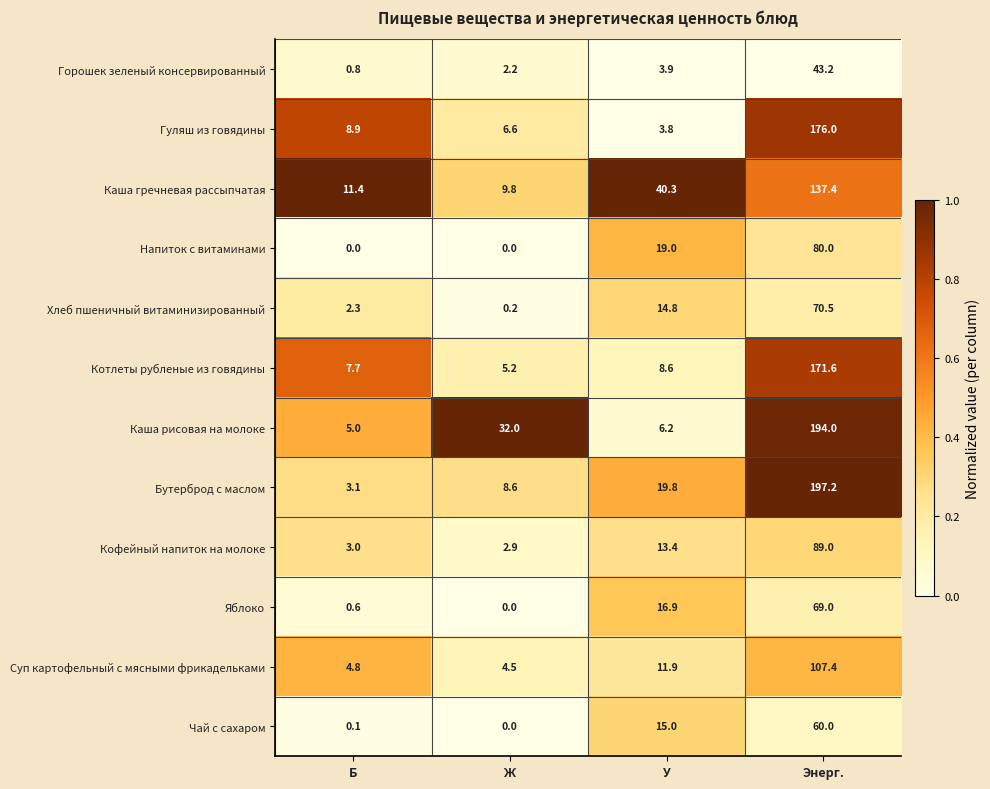

What is the total value across all series at У?

173.6